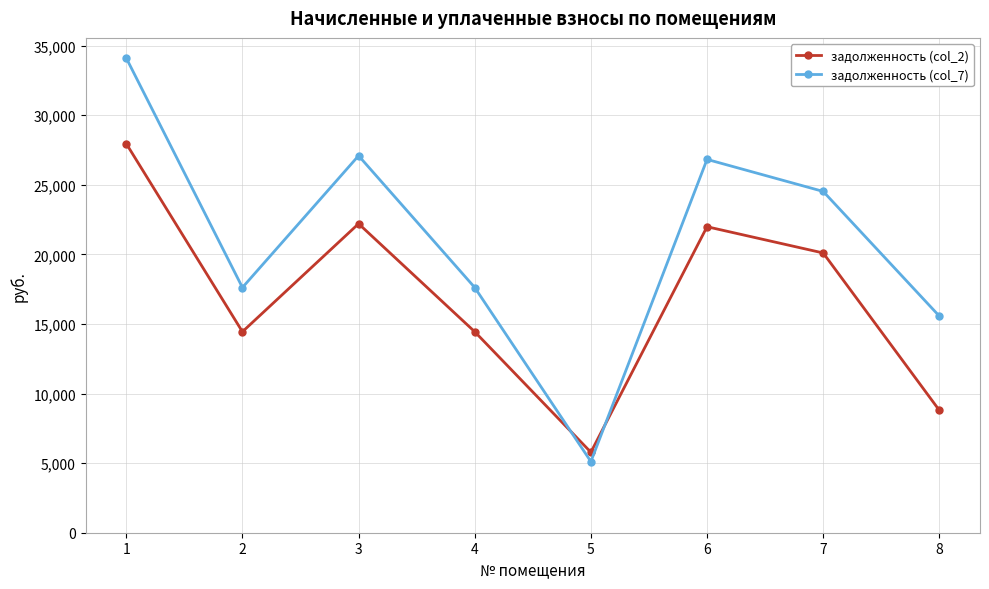

Which category has the highest value across all series?

1